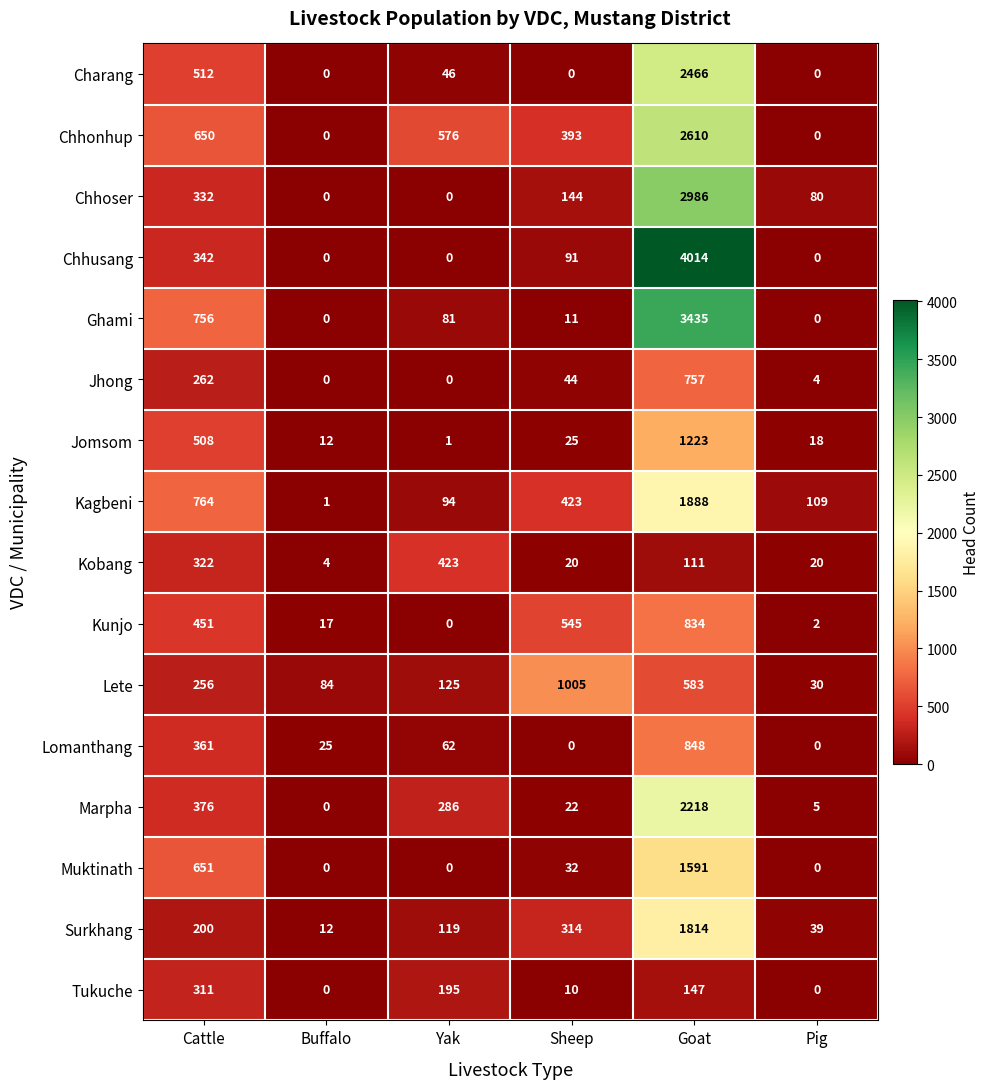

Where does the Lomanthang series first go above 62?

Cattle